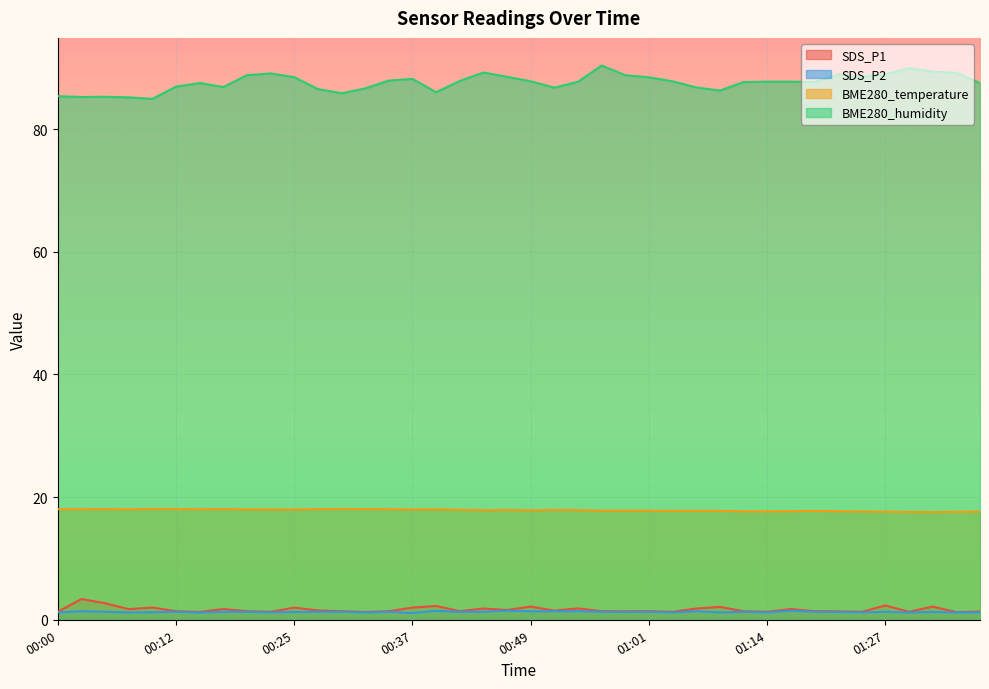

What is the sum of all BME280_humidity values?

3504.1